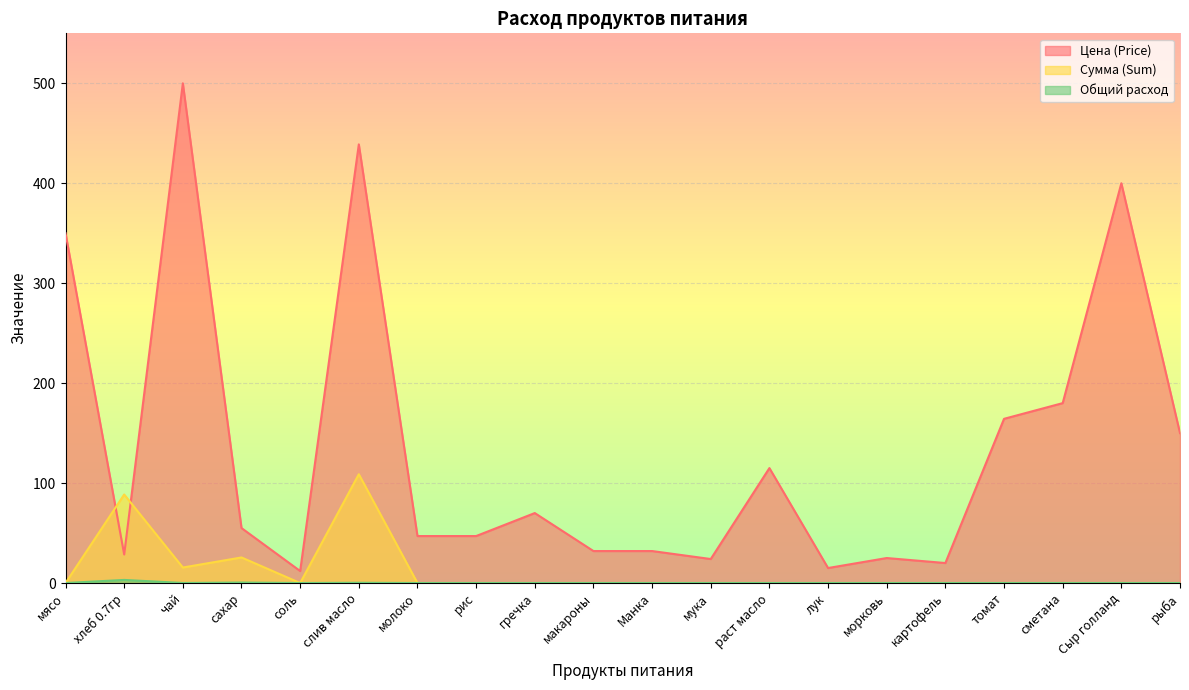

The value of Цена (Price) at чай is 346.9. True or false?

False